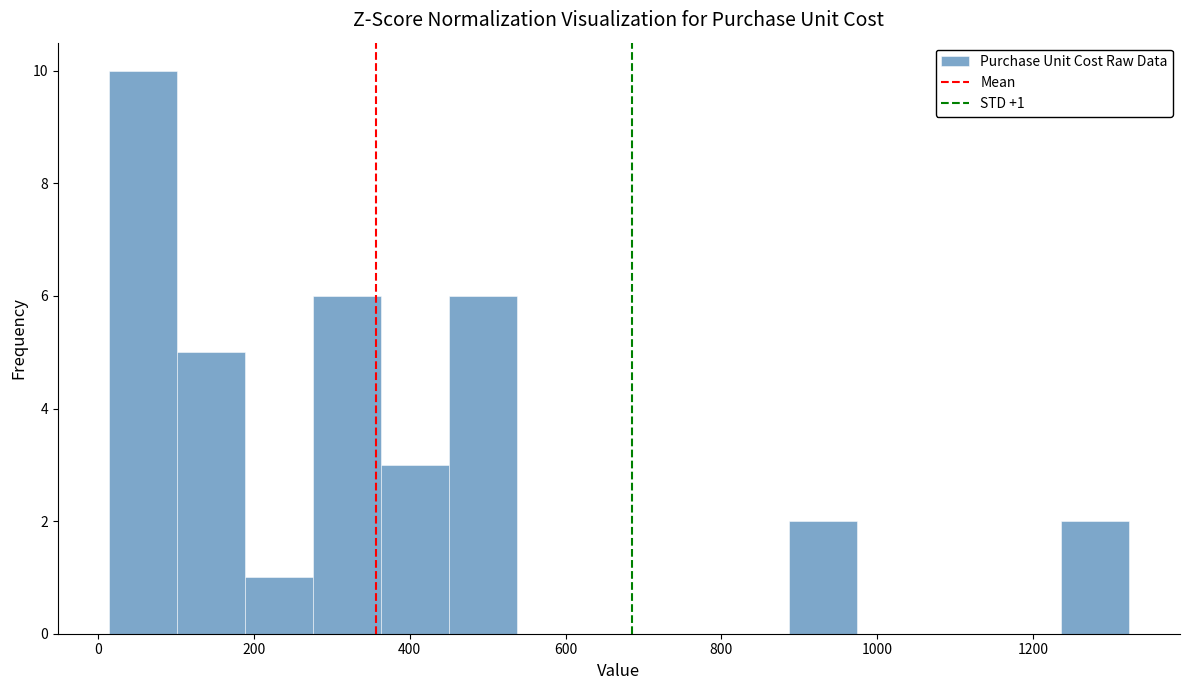

Which range on the x-axis has the tallest bar?

20 to 100